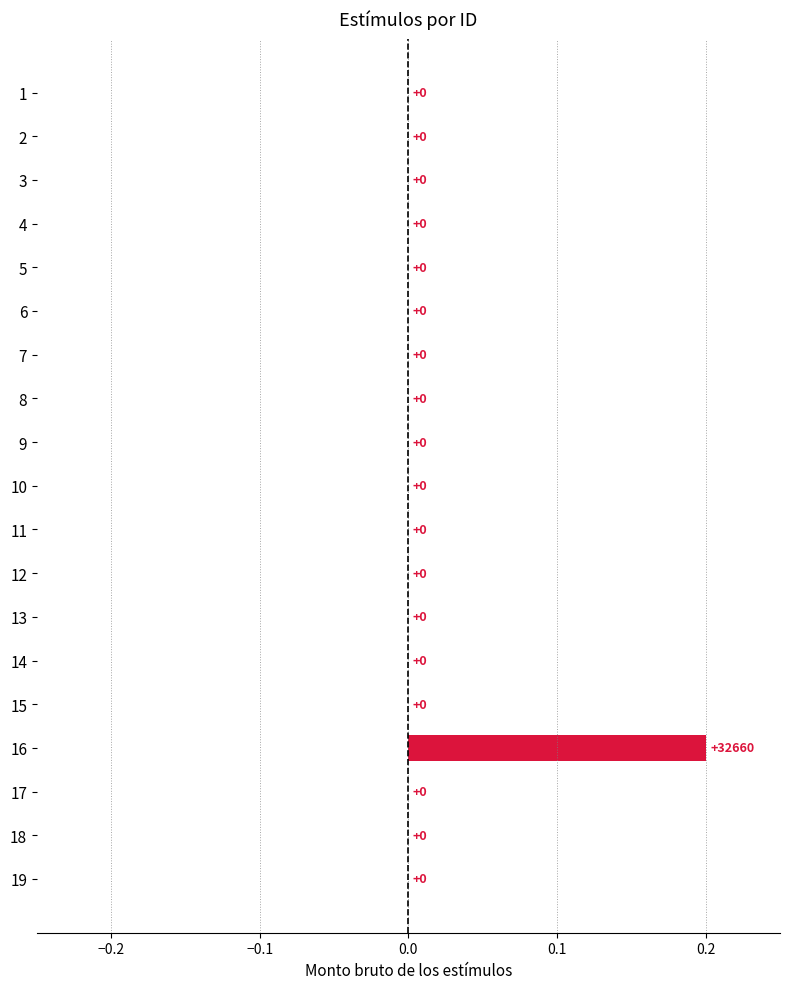

At which category does the chart reach its peak across all series?

16